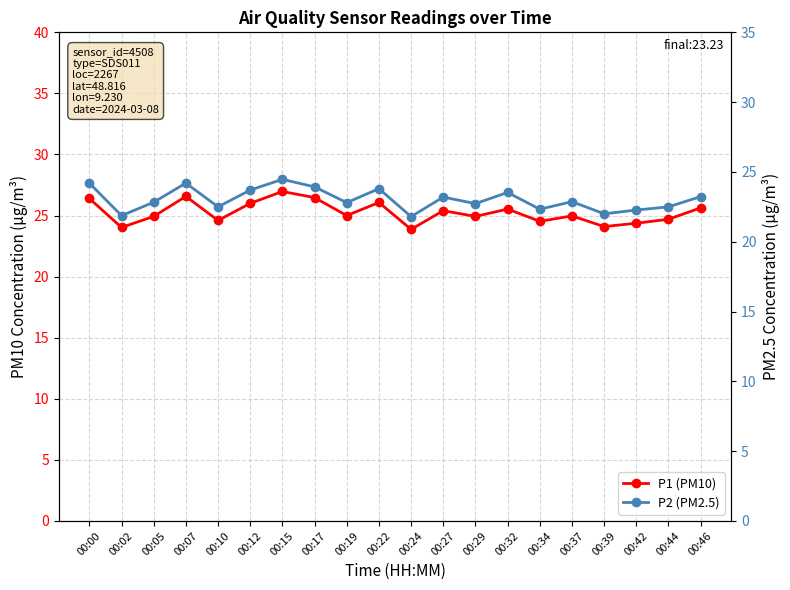

Does the chart have visible grid lines?

Yes